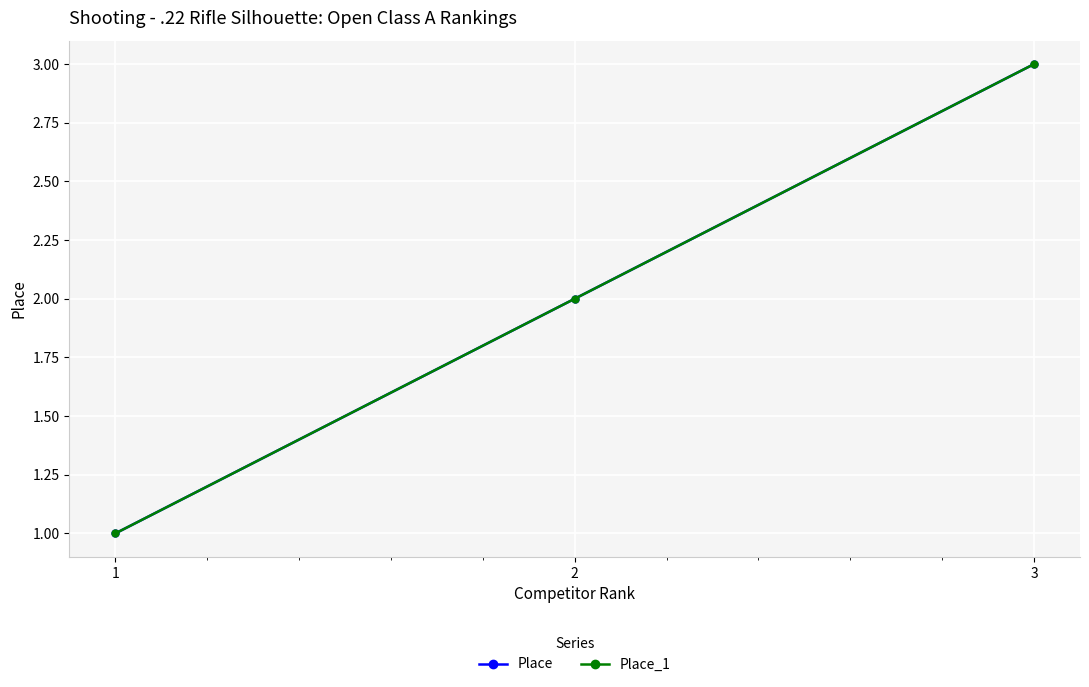

List the series in order of their peak value, lowest first.

Place, Place_1